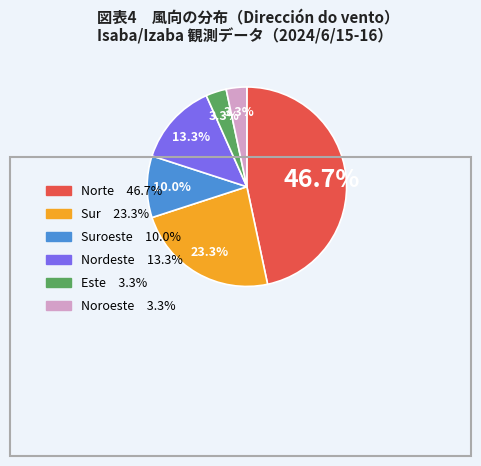

Is there any slice that represents more than half of the pie?

No